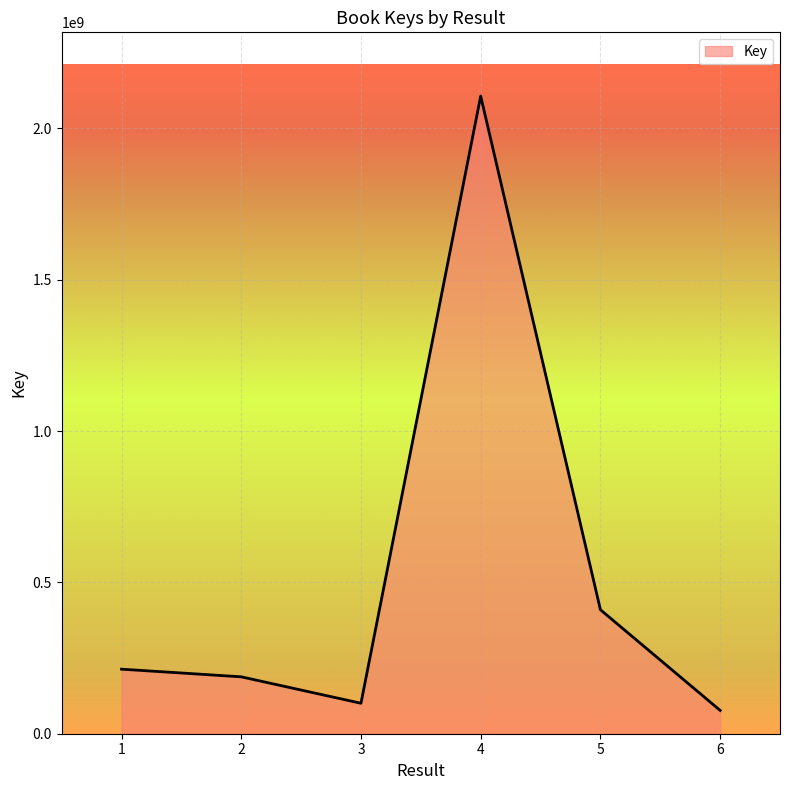

List the labels in order of value, smallest first.

6, 3, 2, 1, 5, 4